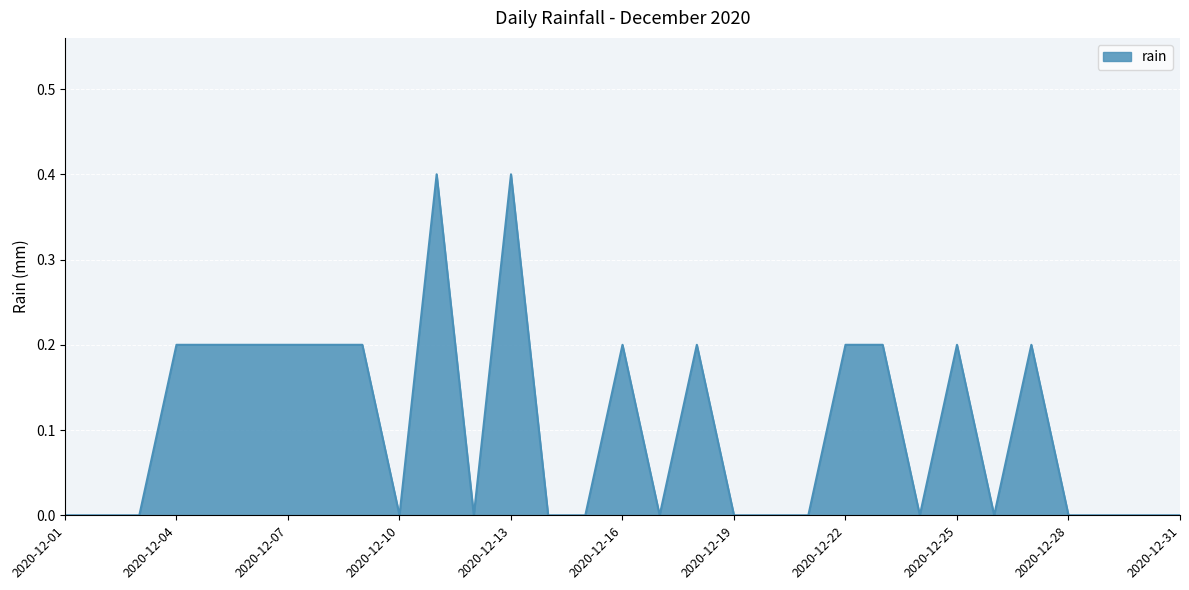

What is the maximum value shown in the chart?

0.4